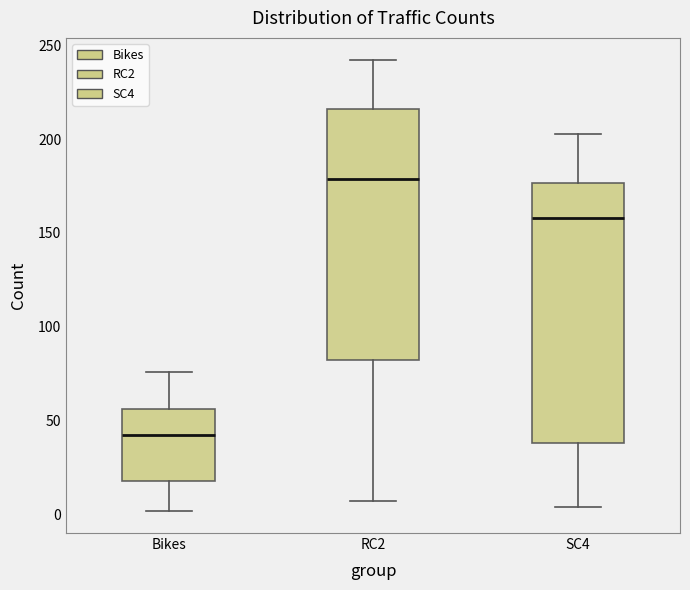

Reading left to right, read every box against the y-axis: the position of its median line, the range the box covers, and the ends of its whiskers. The values are not printed on the chart, so give them approximately, as read against the axis.

Bikes: median 45, box 20 to 55, whiskers 0 to 75
RC2: median 180, box 80 to 215, whiskers 5 to 240
SC4: median 160, box 40 to 175, whiskers 5 to 205